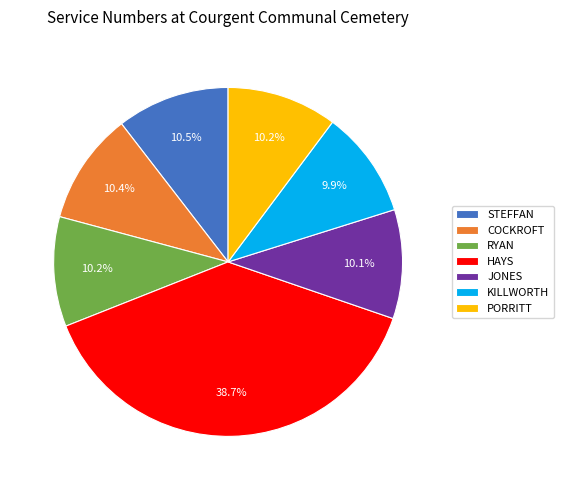

What is the ratio of the value at JONES to the value at STEFFAN?

1.0